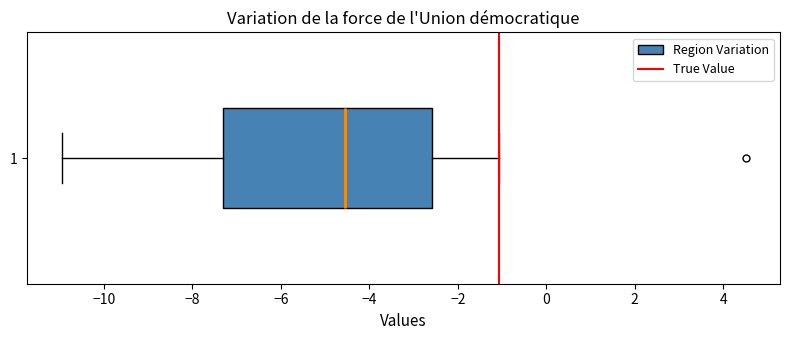

Read this box plot against the x-axis: the position of the median line, the range covered by the box, and the ends of both whiskers. The values are not printed on the chart, so give them approximately, as read against the axis.

median -4.6, box -7.4 to -2.6, whiskers -11.0 to -1.0